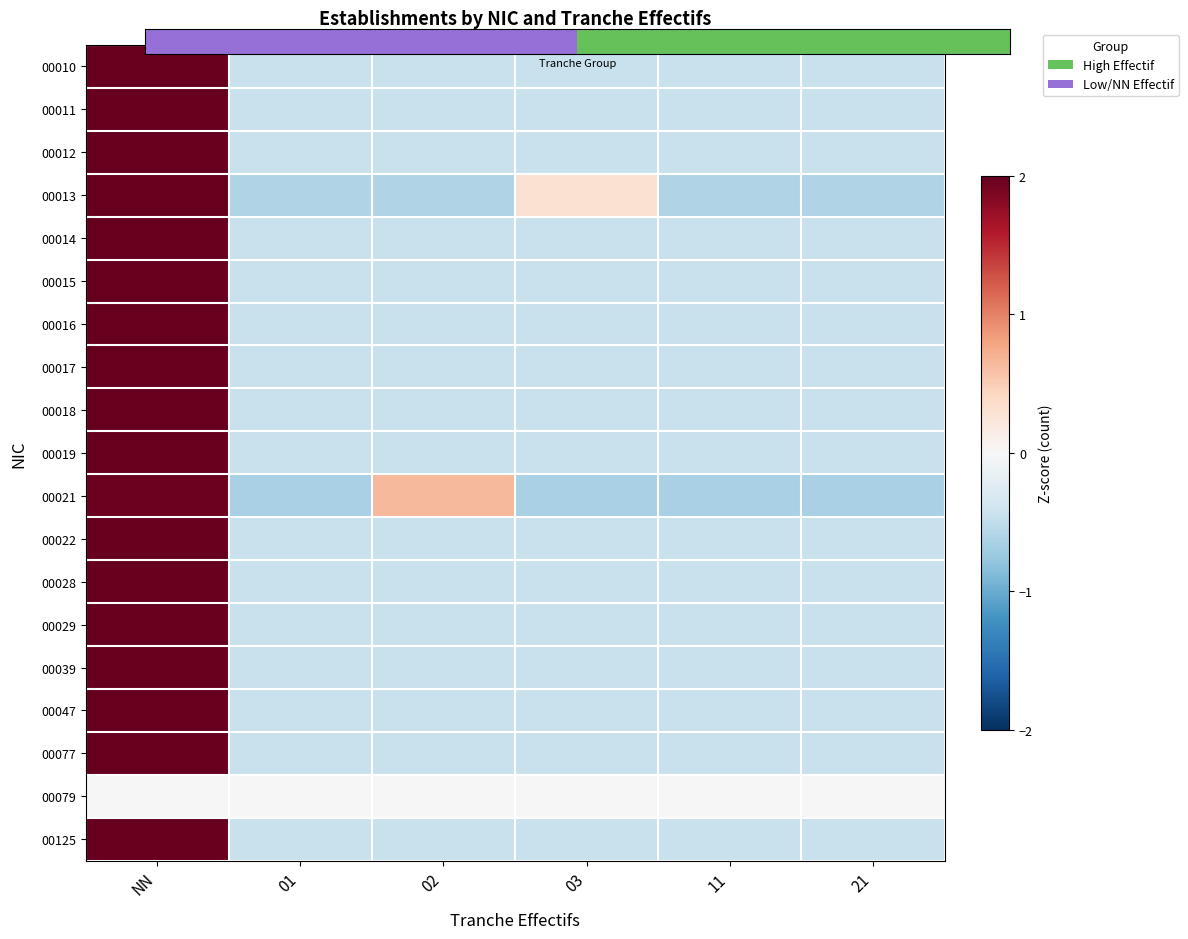

Between NN and 11, which is larger?

NN